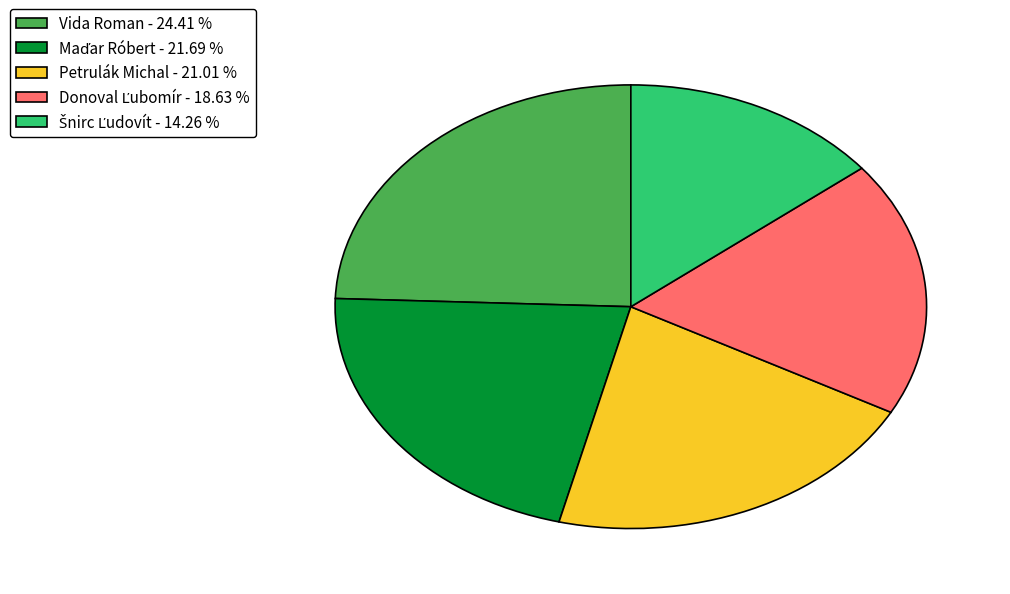

Is there a majority slice in this chart?

No